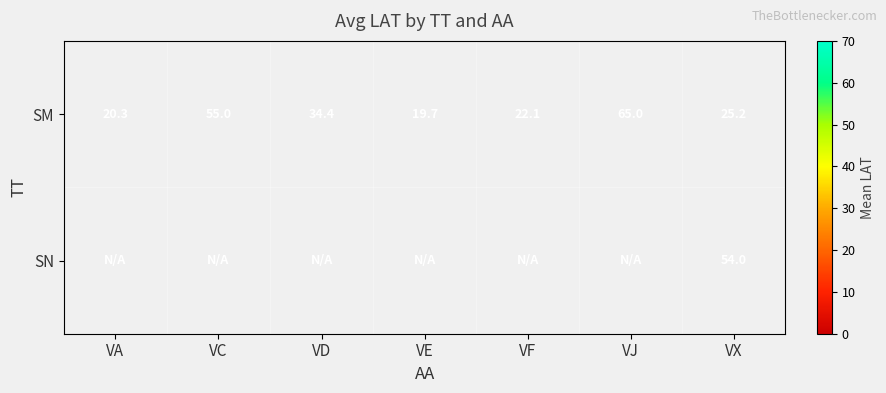

Is the value of SM at VJ greater than the value of SN at VX?

Yes